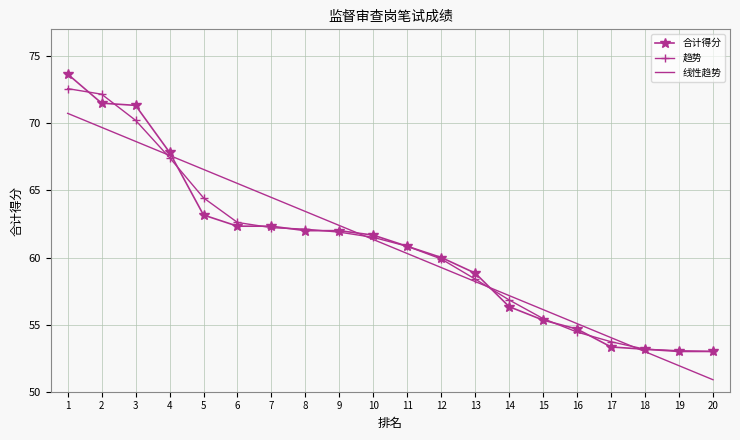

Rank the series by their maximum value, from highest to lowest.

合计得分, 趋势, 线性趋势